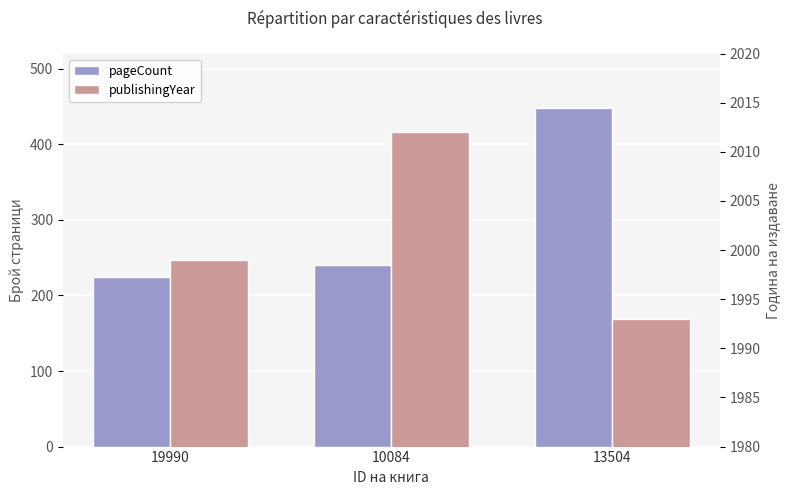

What are all the series names shown in the legend?

pageCount, publishingYear